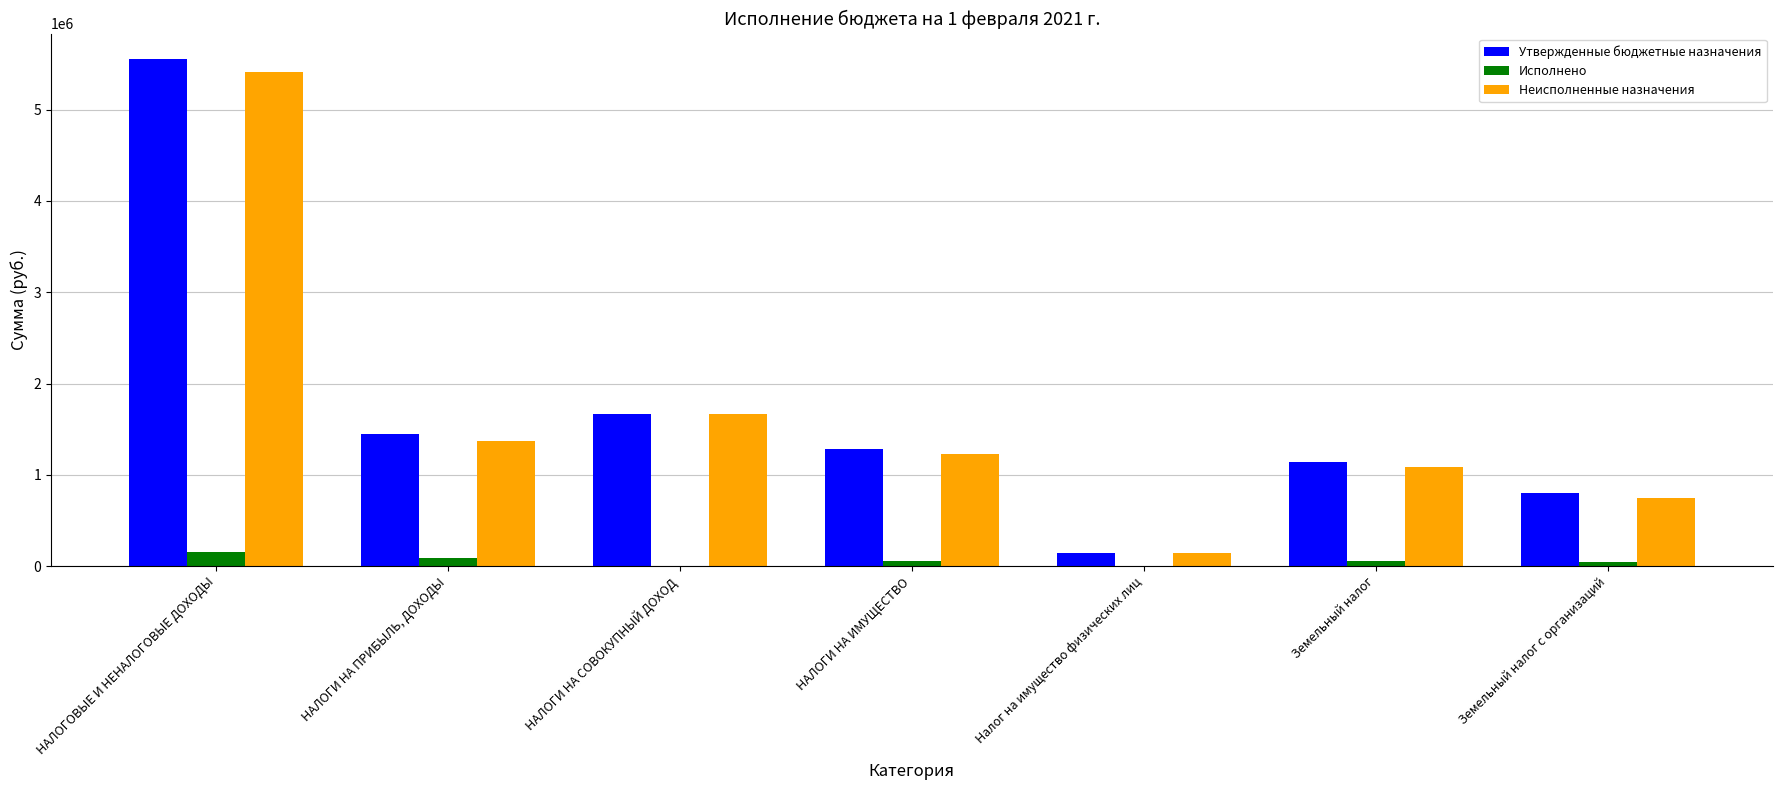

What are all the series names shown in the legend?

Утвержденные бюджетные назначения, Исполнено, Неисполненные назначения